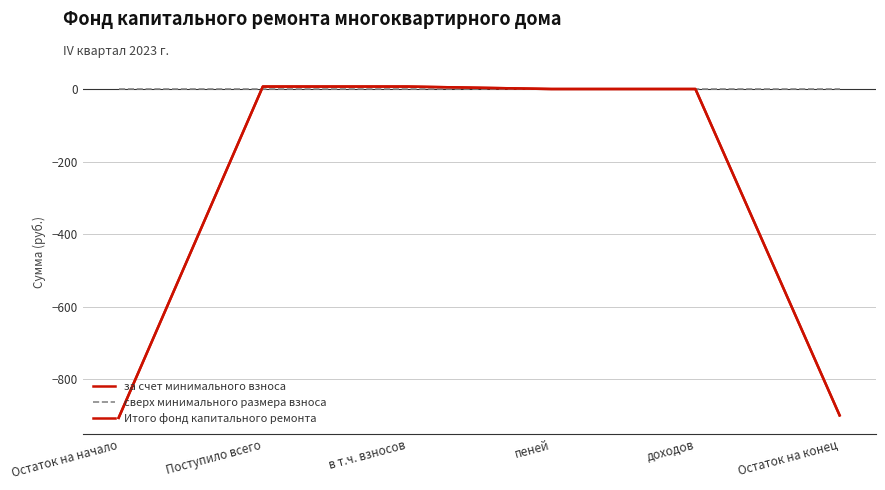

True or false: за счет минимального взноса and сверх минимального размера взноса intersect in this chart.

True